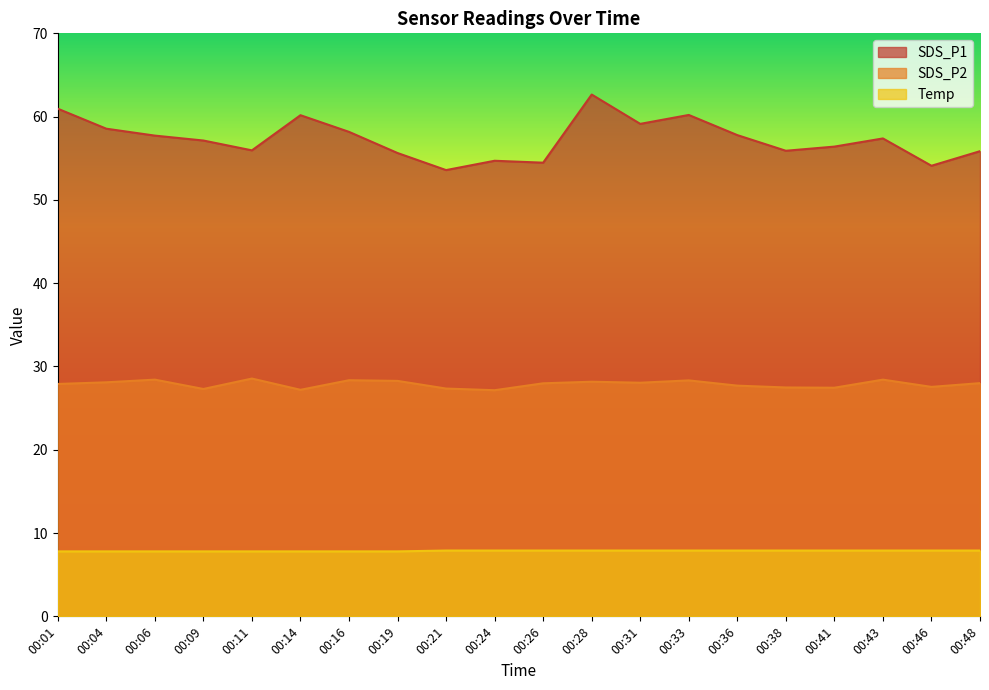

Where is the first local maximum for SDS_P1?

00:14